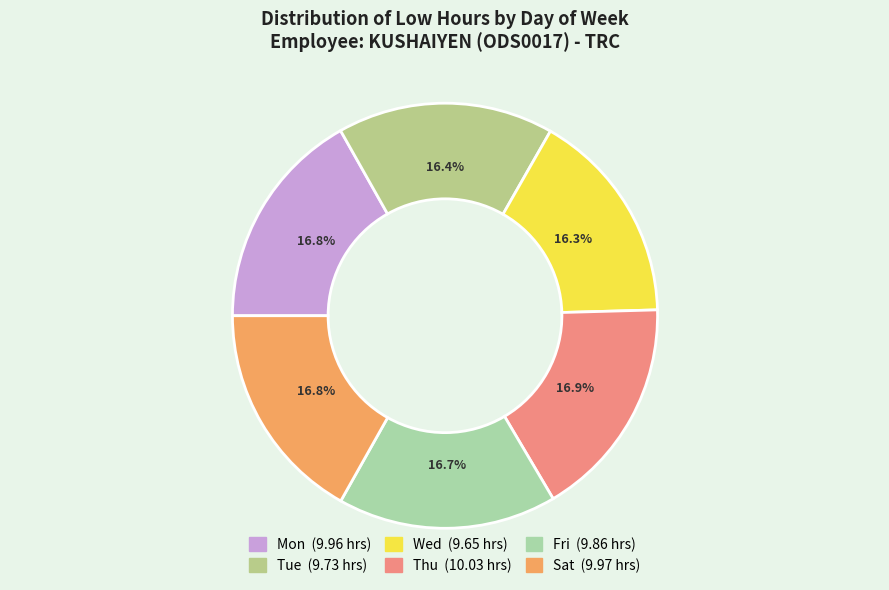

Which category has the biggest portion of the pie?

Thu